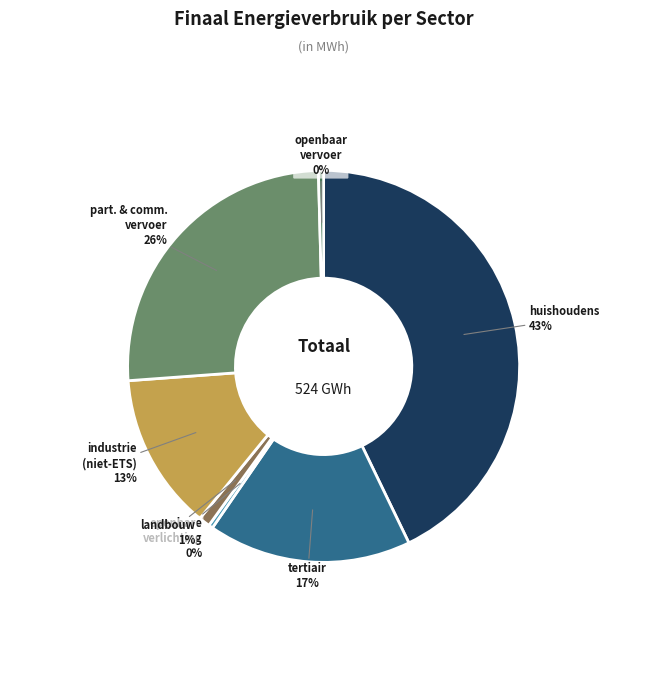

To the nearest percent, what is the average slice percentage?

14%